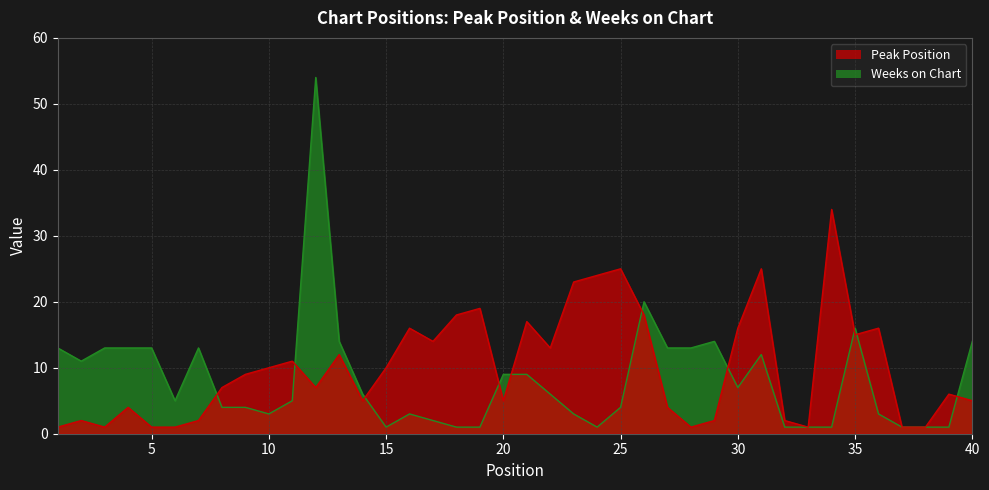

How many lines are shown in the chart?

2